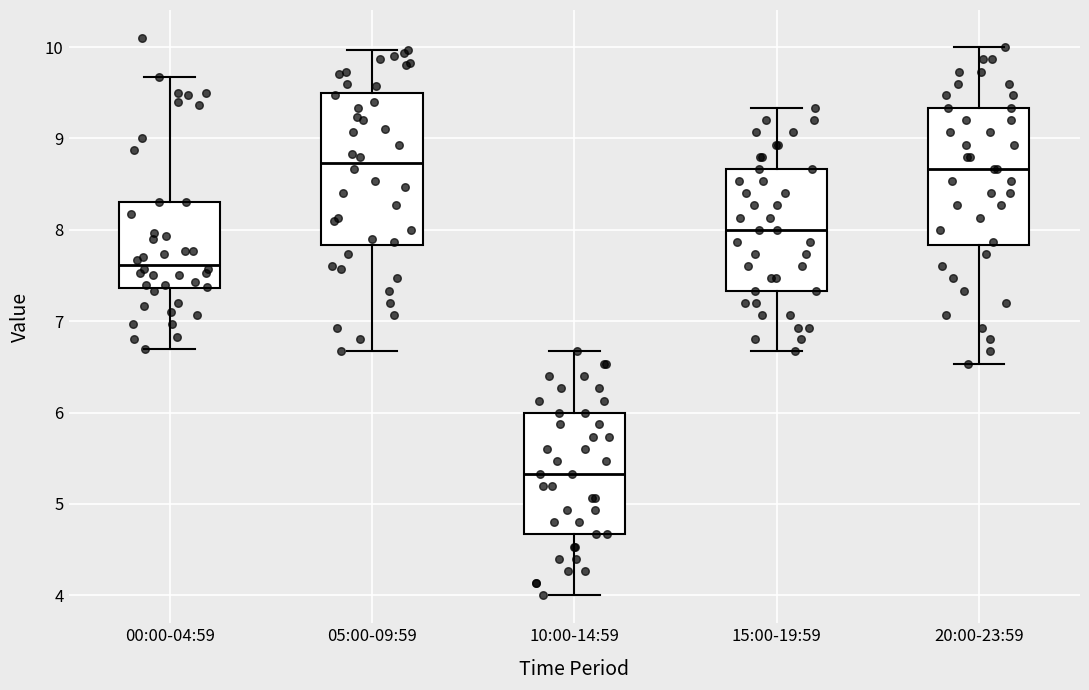

Reading left to right, read every box against the y-axis: the position of its median line, the range the box covers, and the ends of its whiskers. The values are not printed on the chart, so give them approximately, as read against the axis.

00:00-04:59: median 7.6, box 7.4 to 8.3, whiskers 6.7 to 9.7
05:00-09:59: median 8.7, box 7.8 to 9.5, whiskers 6.7 to 10.0
10:00-14:59: median 5.3, box 4.7 to 6.0, whiskers 4.0 to 6.7
15:00-19:59: median 8.0, box 7.3 to 8.7, whiskers 6.7 to 9.3
20:00-23:59: median 8.7, box 7.8 to 9.3, whiskers 6.5 to 10.0